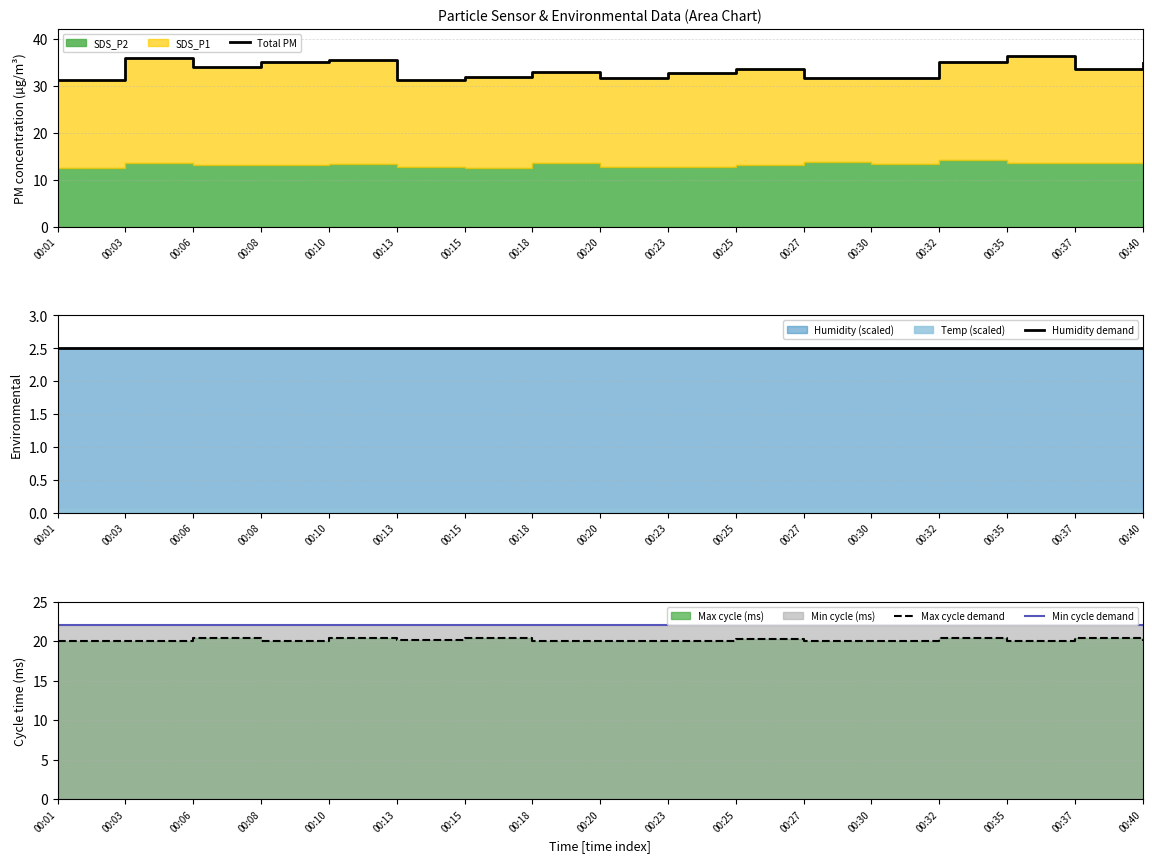

The Humidity demand series shows 3.6 at 00:35. True or false?

False